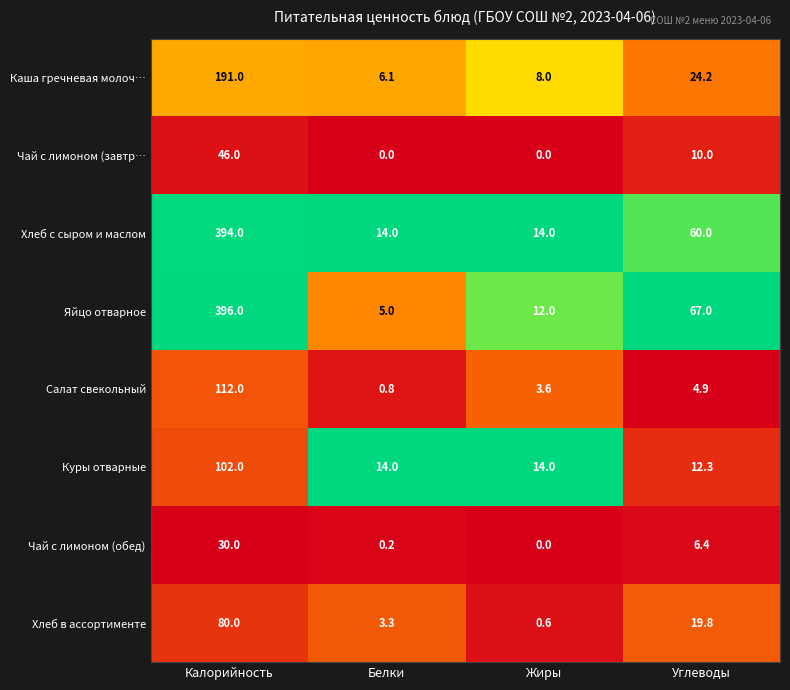

Is it true that Салат свекольный equals 1.2 at Белки?

False